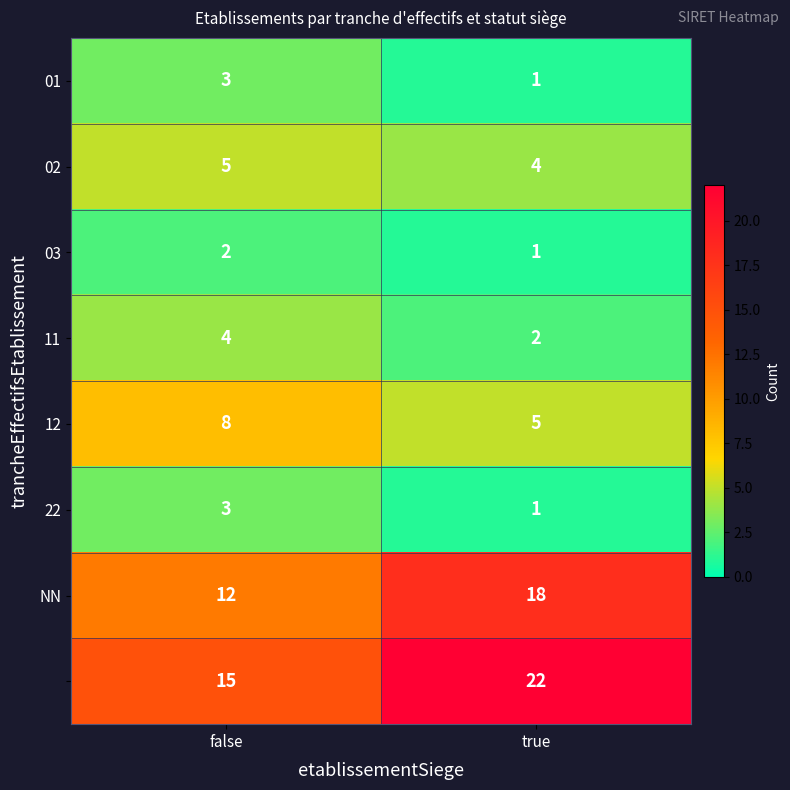

At which category is the sum across all series the highest?

true